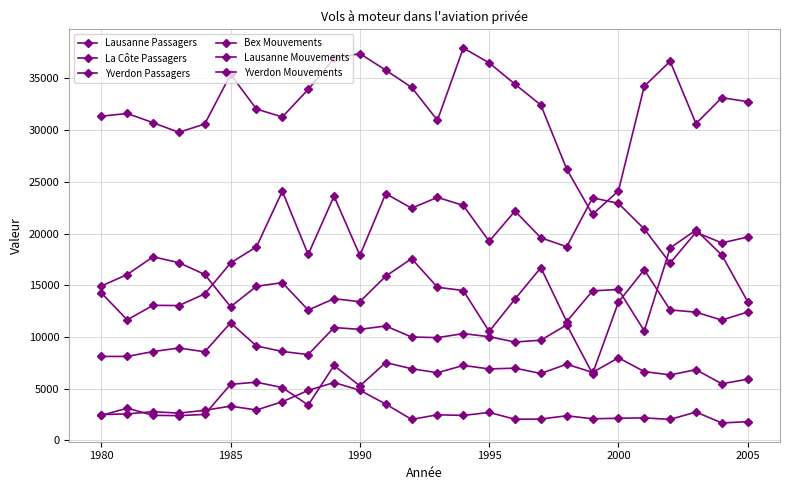

Count the number of categories in the chart.

26